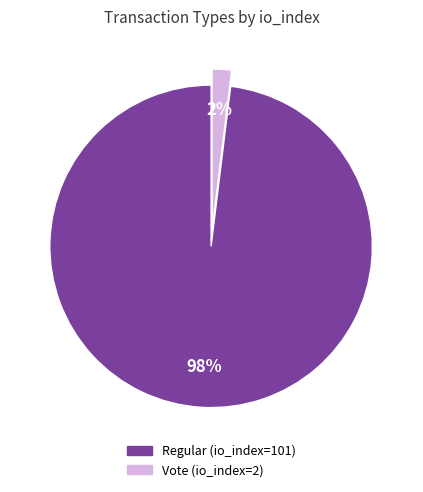

Combined, do Vote (io_index=2) and Regular (io_index=101) account for over 50%?

Yes